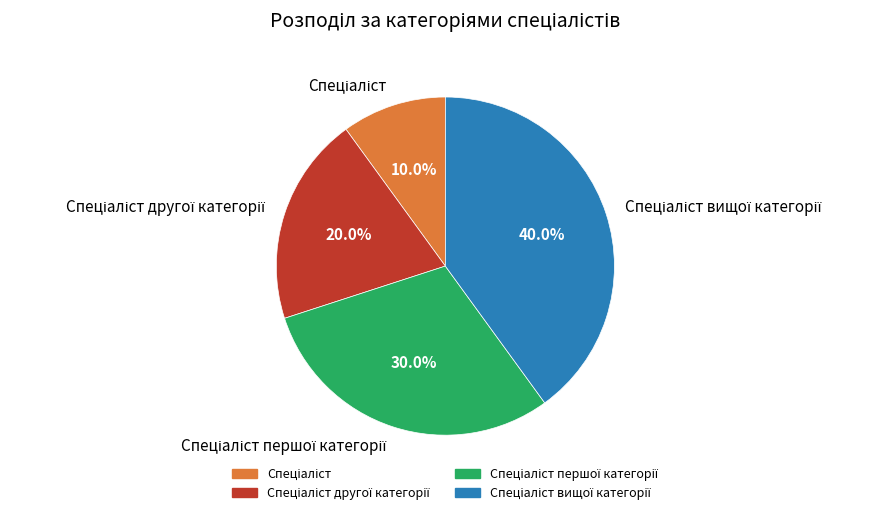

Is there any slice that represents more than half of the pie?

No